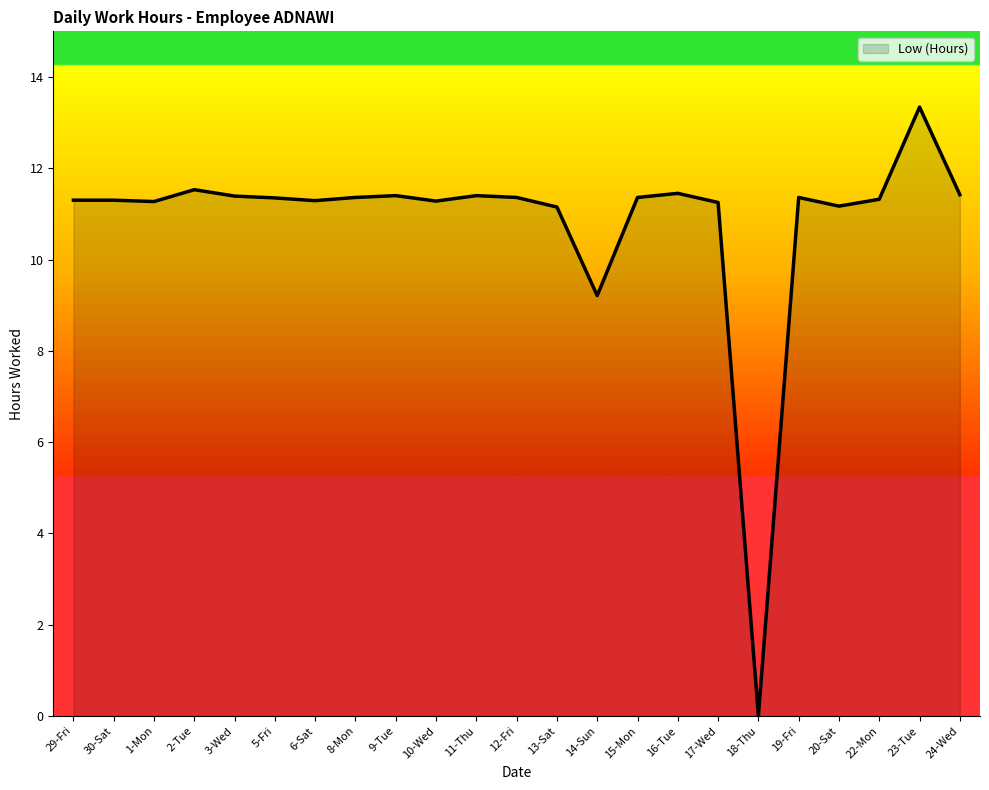

At which label is the value closest to 6?

14-Sun